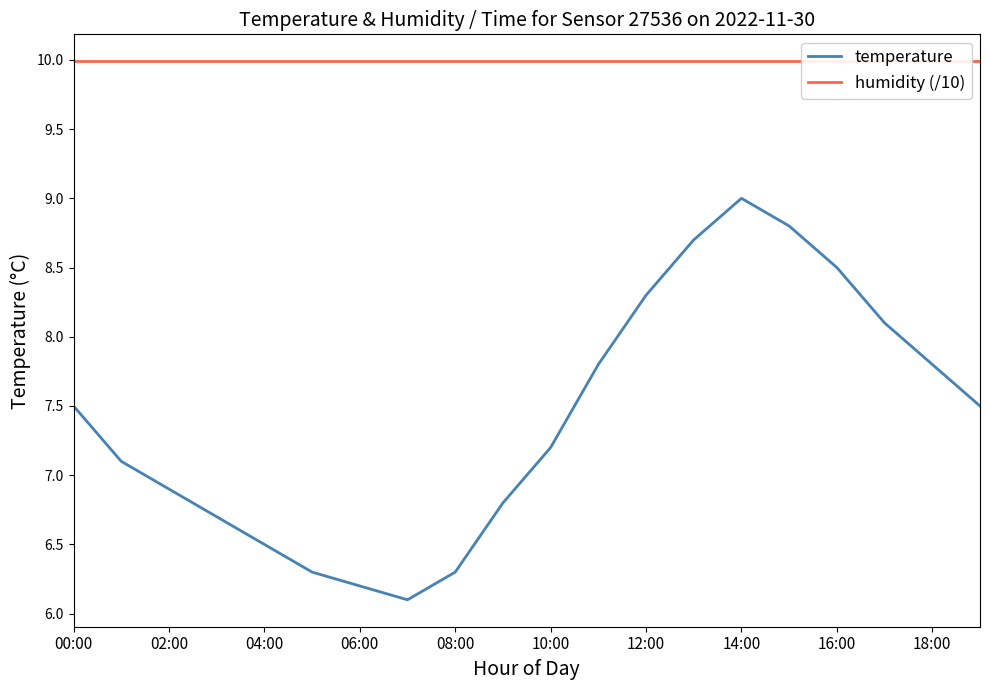

Reading left to right, what are all the values shown in this chart?

temperature: 7.5	7.1	6.9	6.7	6.5	6.3	6.2	6.1	6.3	6.8	7.2	7.8	8.3	8.7	9.0	8.8	8.5	8.1	7.8	7.5
humidity (/10): 10.0	10.0	10.0	10.0	10.0	10.0	10.0	10.0	10.0	10.0	10.0	10.0	10.0	10.0	10.0	10.0	10.0	10.0	10.0	10.0